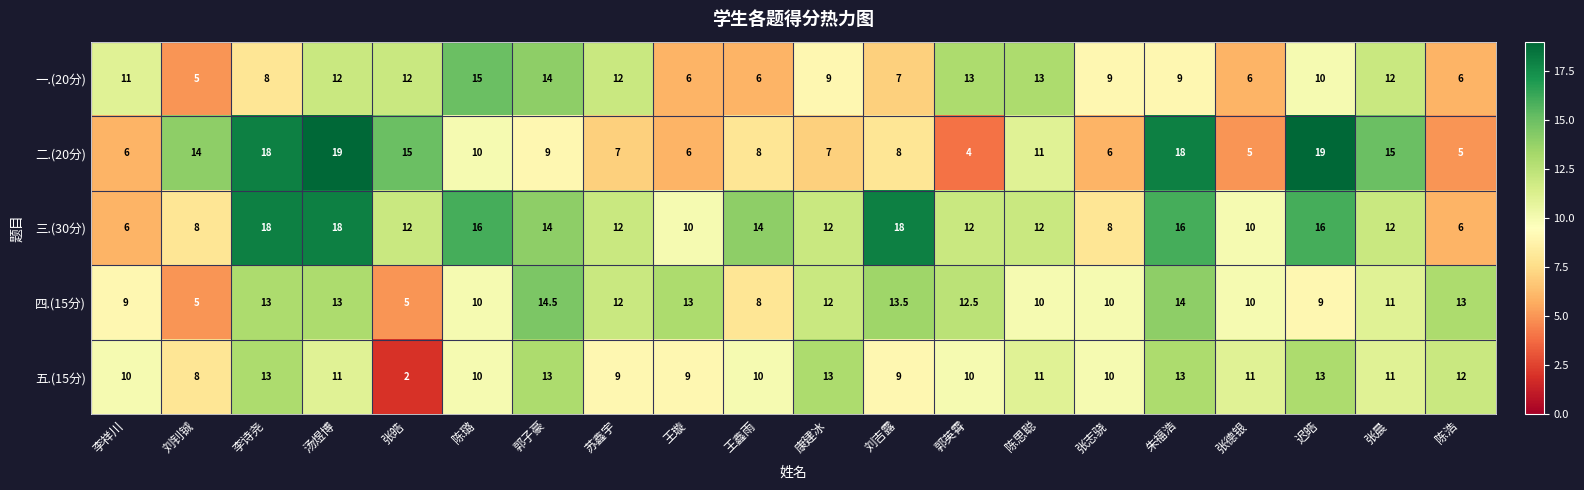

How many distinct data groups are displayed?

5